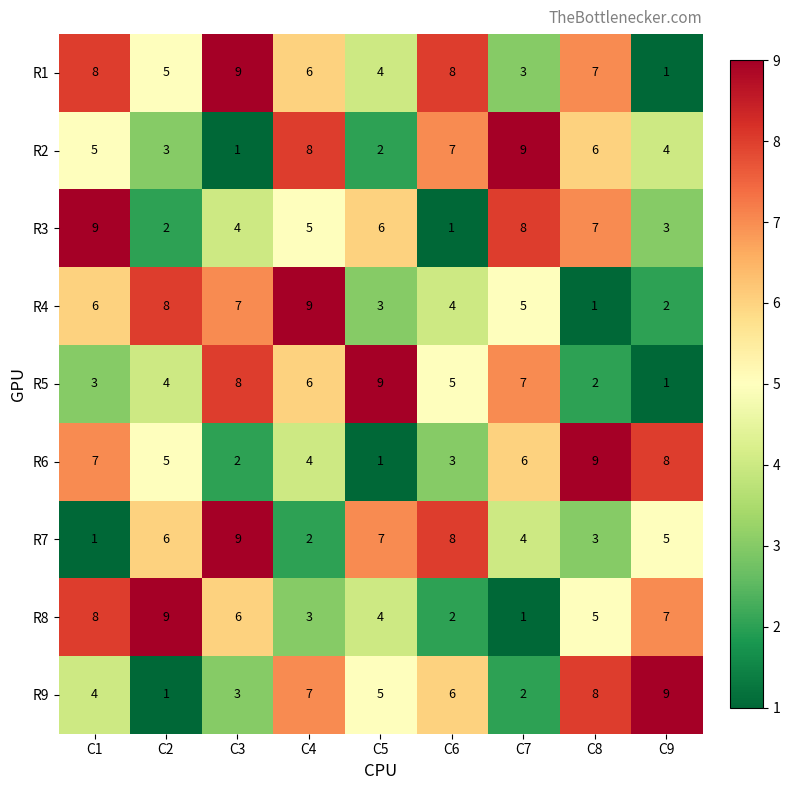

How many distinct data groups are displayed?

9